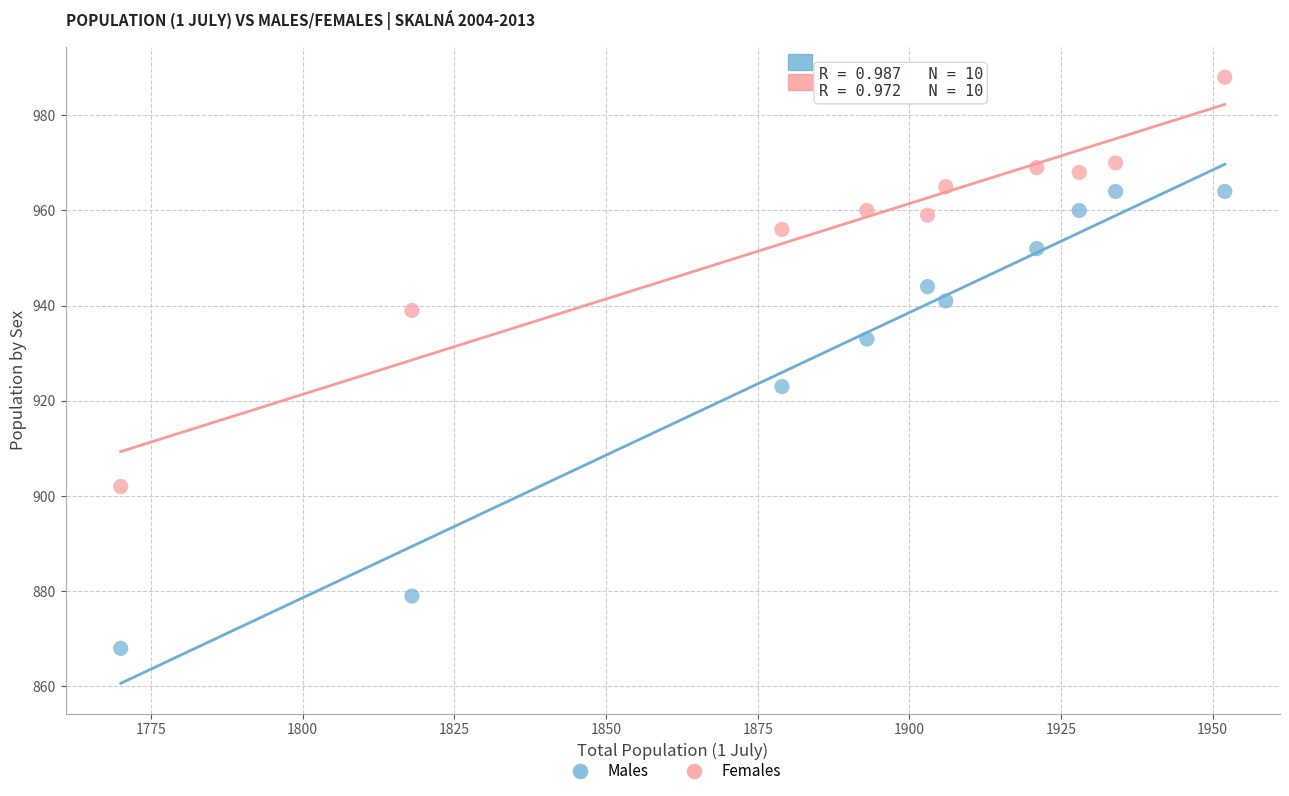

In the Males series, what Y value is closest to 916?

923